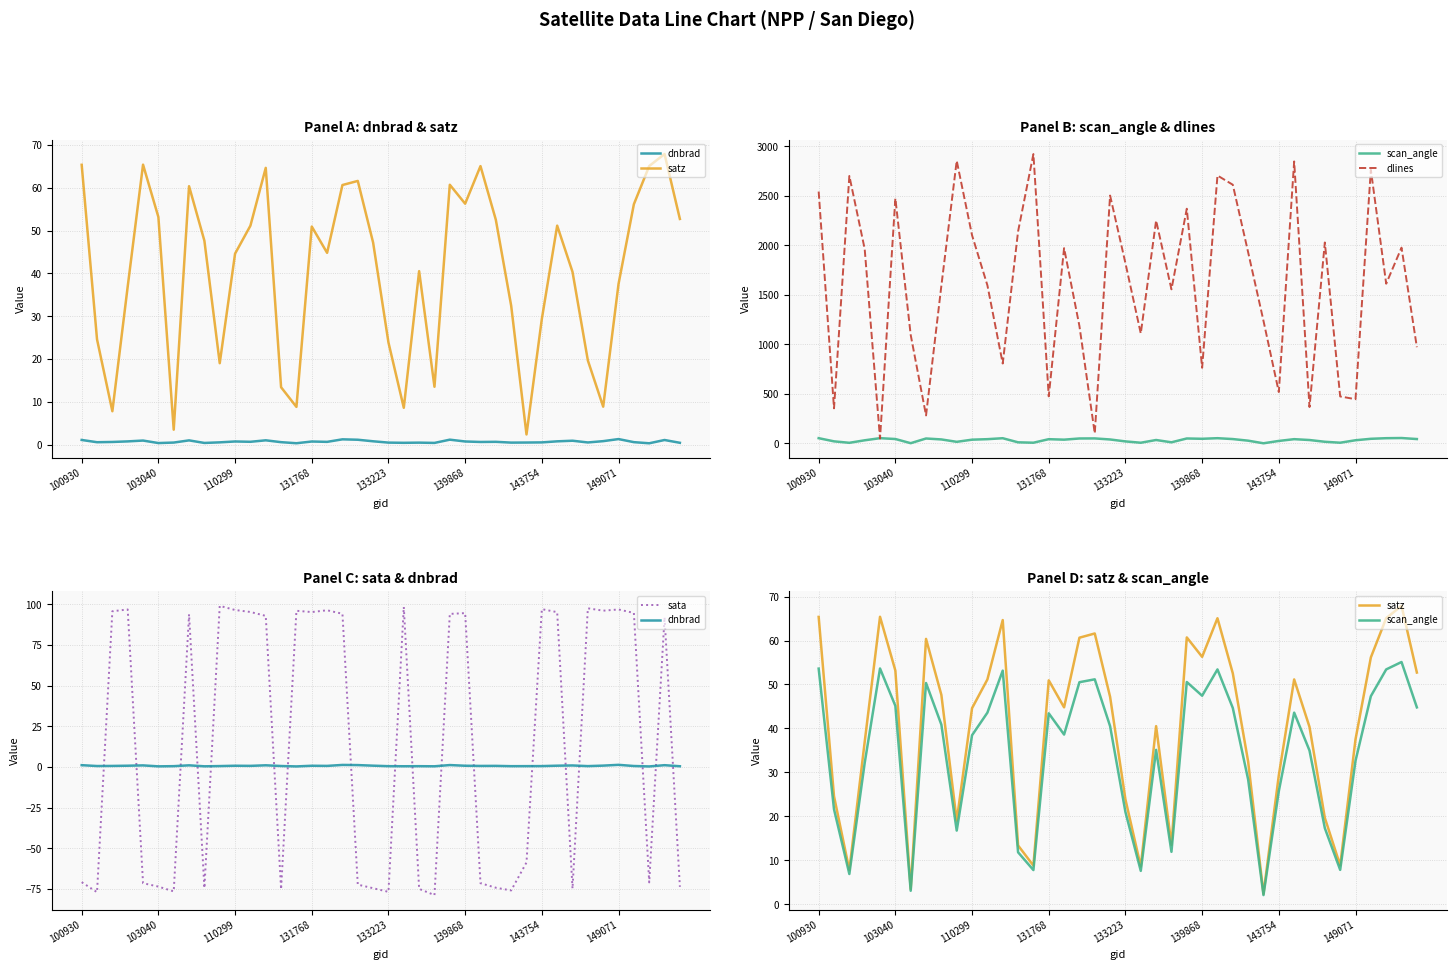

True or false: dnbrad and dlines intersect in this chart.

False